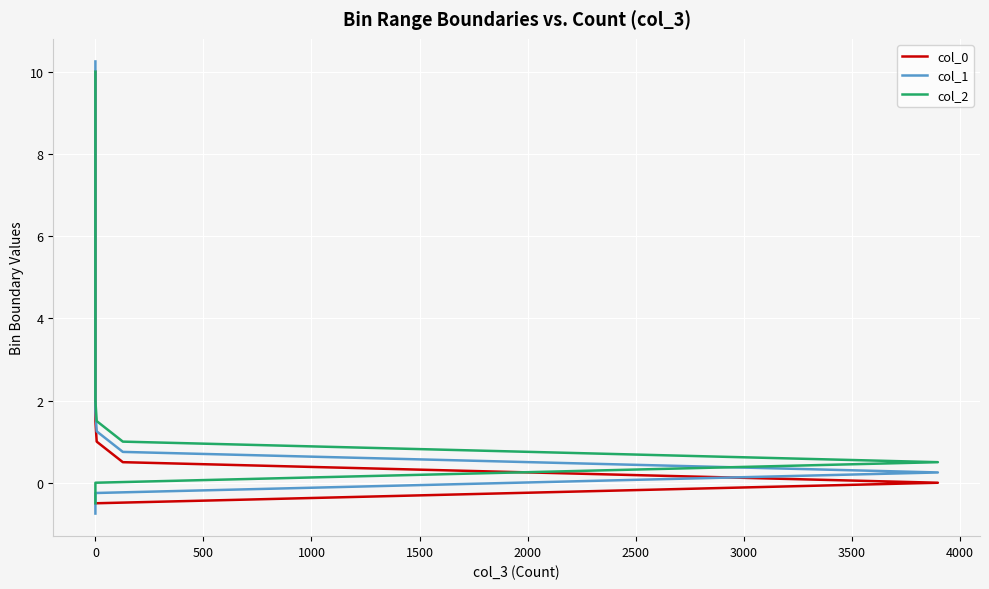

What is the difference between the maximum and minimum values in the col_1 series?

11.0